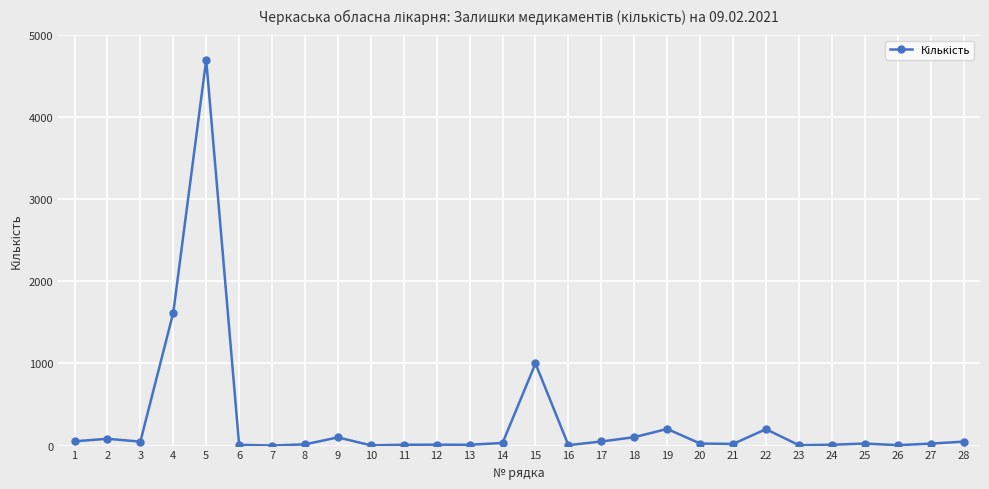

What is the sum of all values?

8415.9